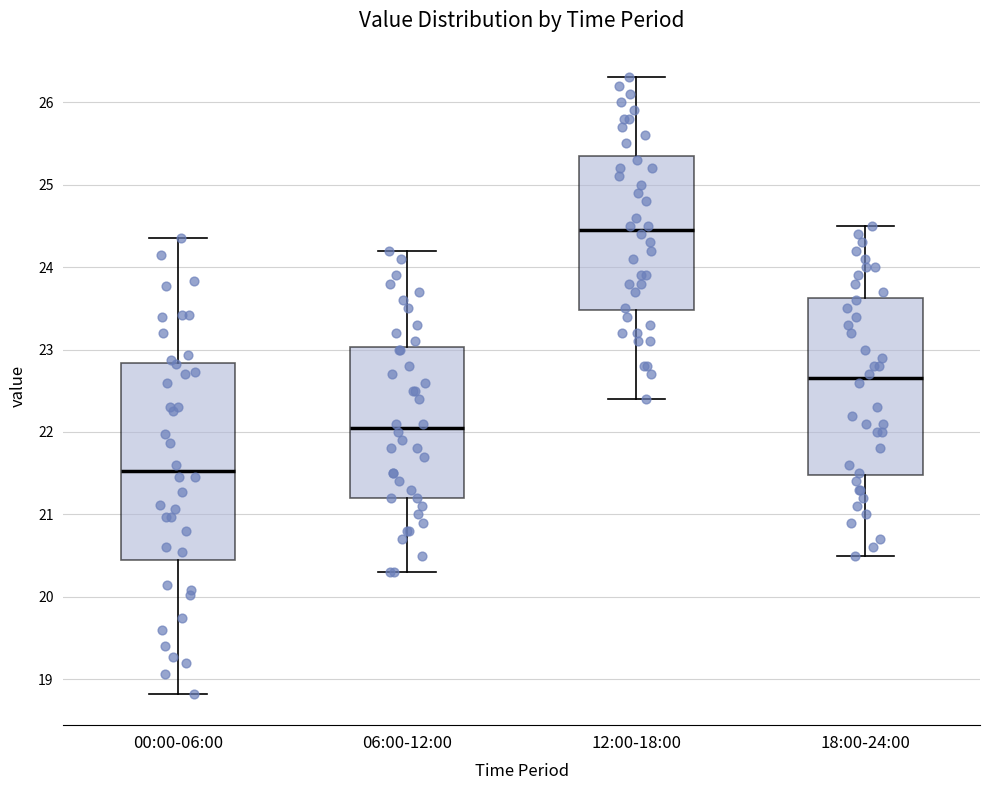

Where does the upper whisker of the box for 06:00-12:00 end on the y-axis? The values are not printed on the chart, so give them approximately, as read against the axis.

24.2